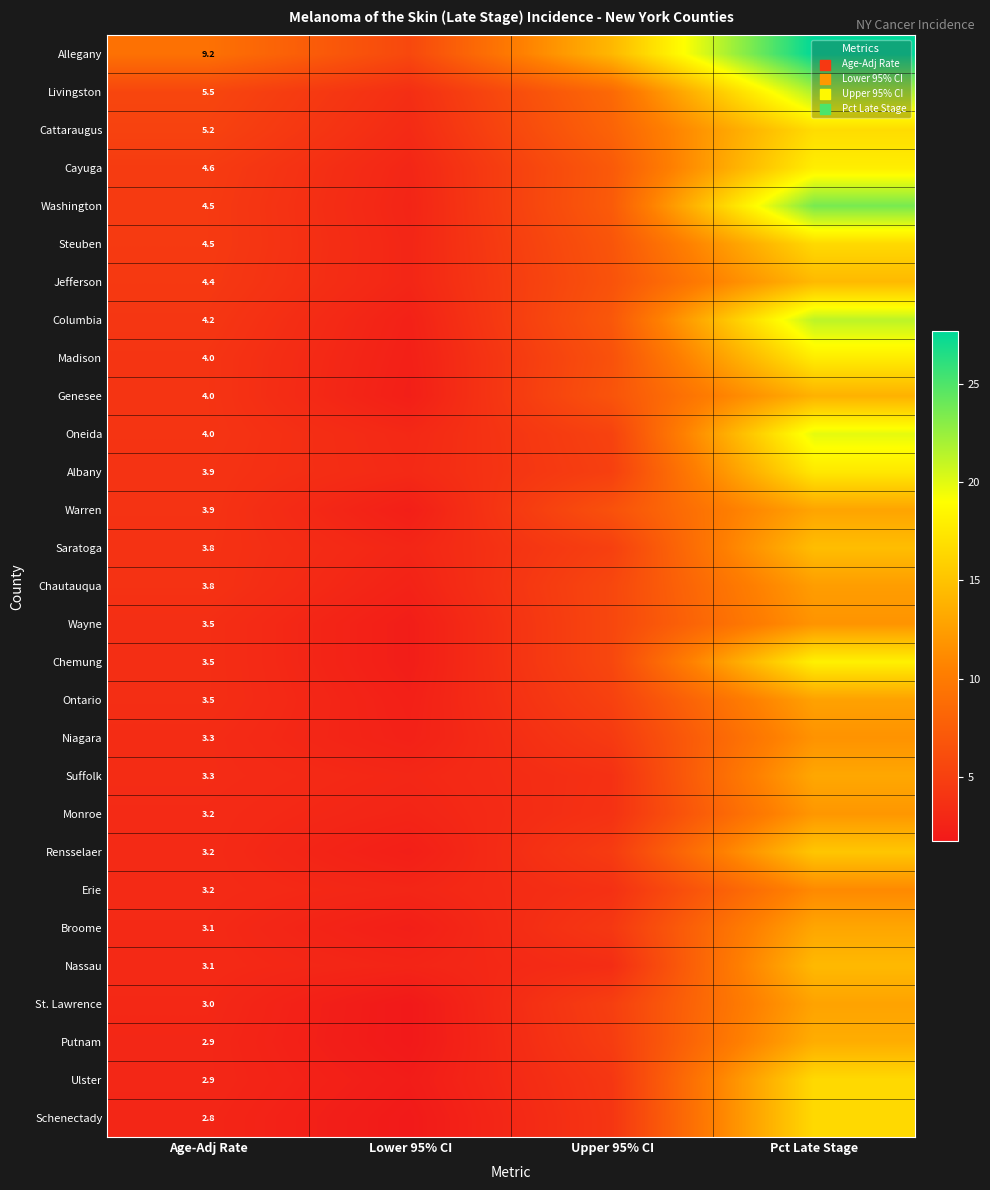

The value of Saratoga at Age-Adj Rate is 1.5. True or false?

False